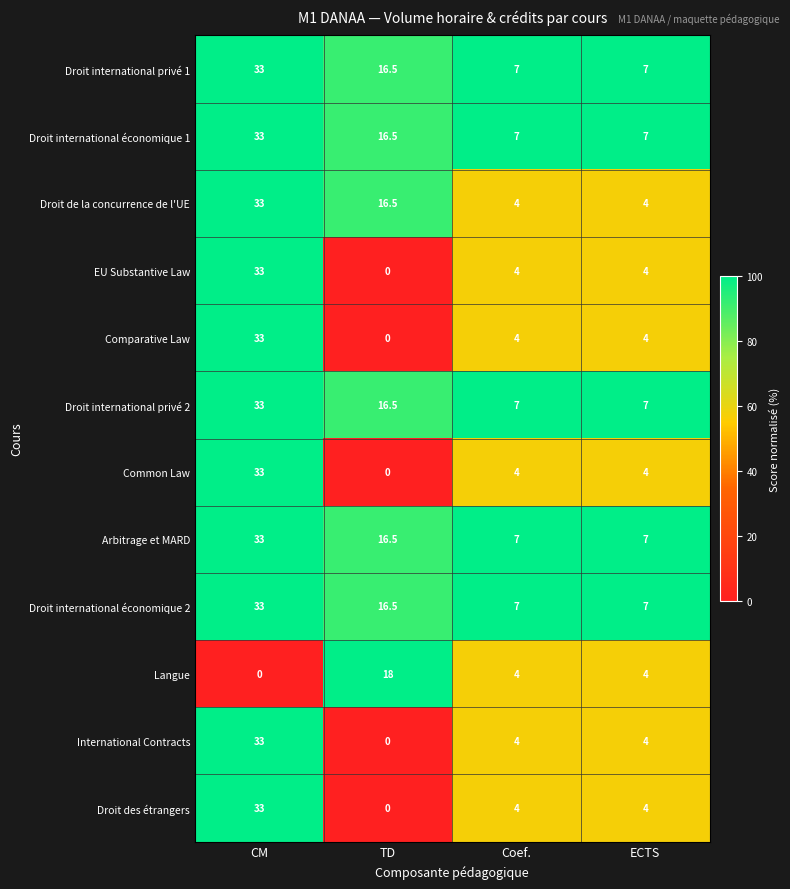

How many values in the EU Substantive Law series are below 4?

1